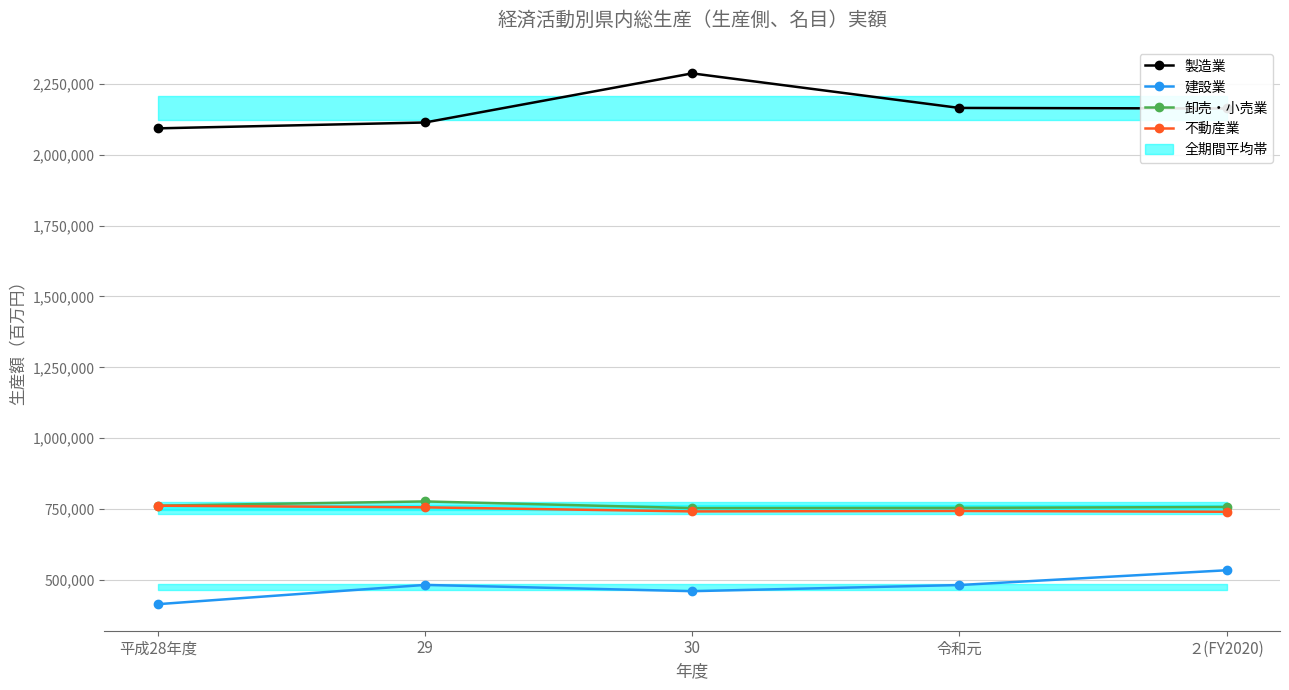

What is the spread (max minus min) of values at 令和元?

1682173